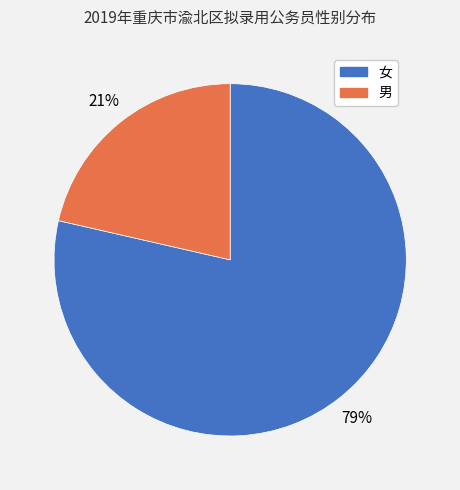

Do 男 and 女 together represent more than half of the pie?

Yes